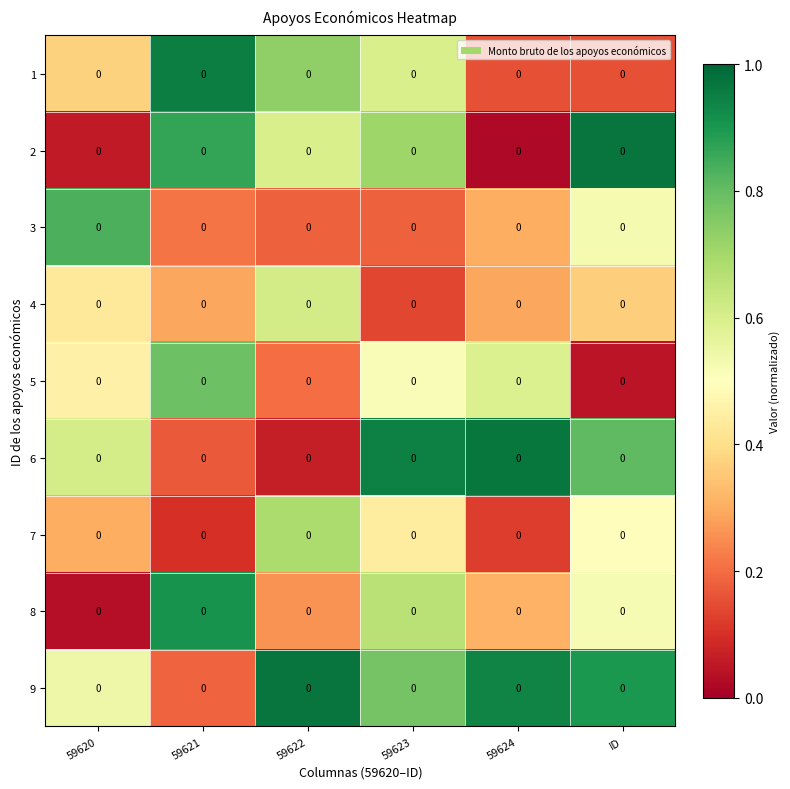

What is the average value of the 1 series?

0.5